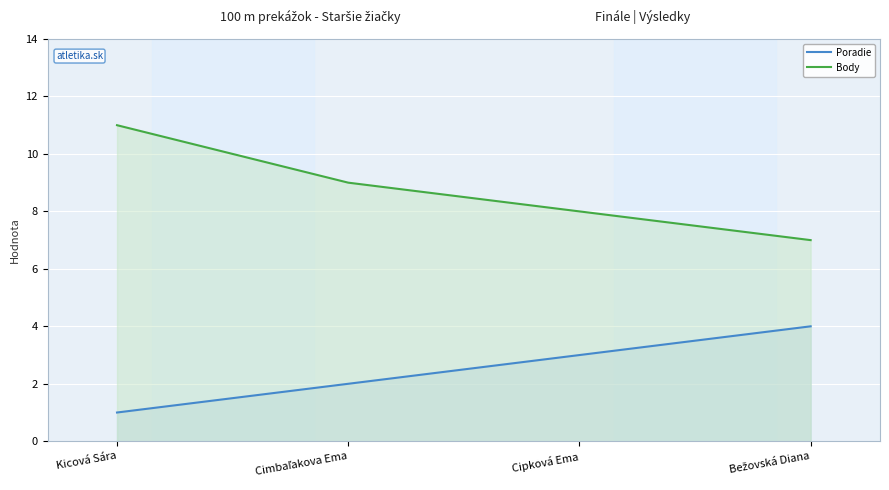

What is the average value of the Body series?

9